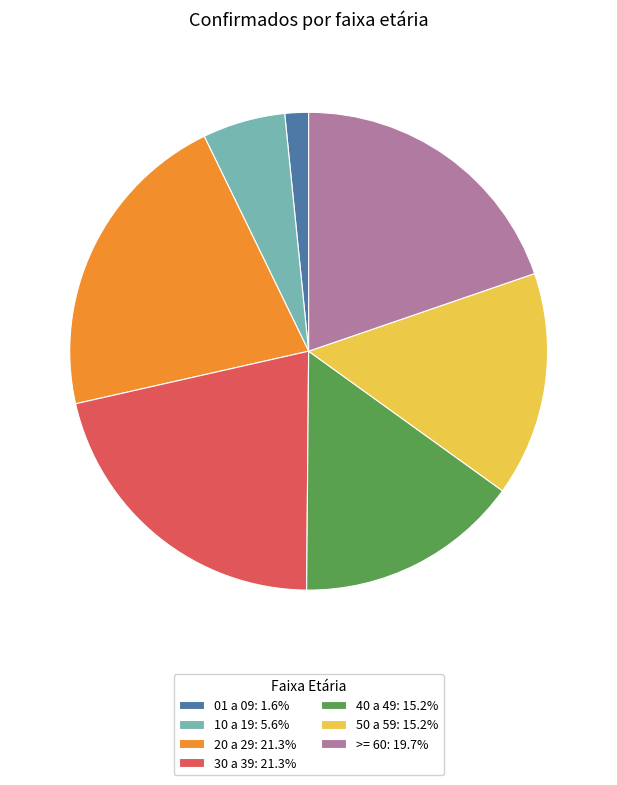

How many slices are in this pie chart?

7